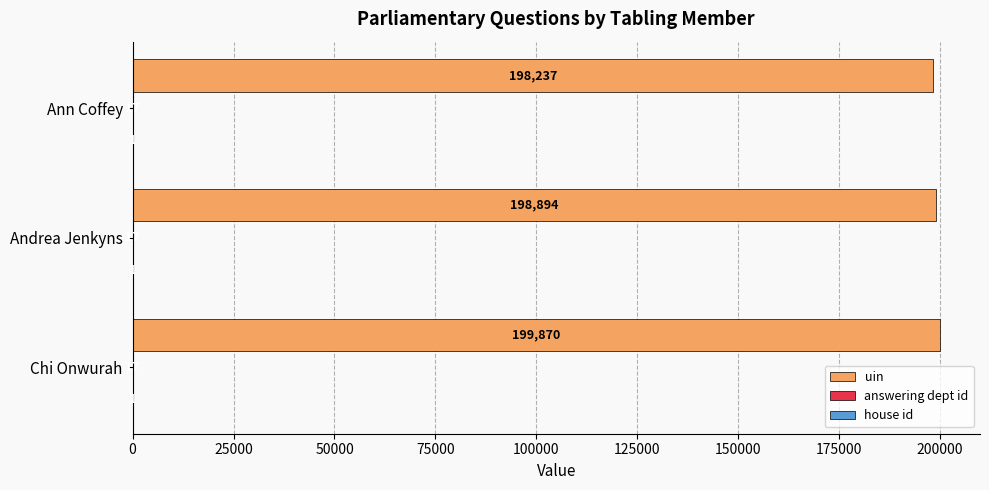

Which series changed the most between Chi Onwurah and Andrea Jenkyns?

uin